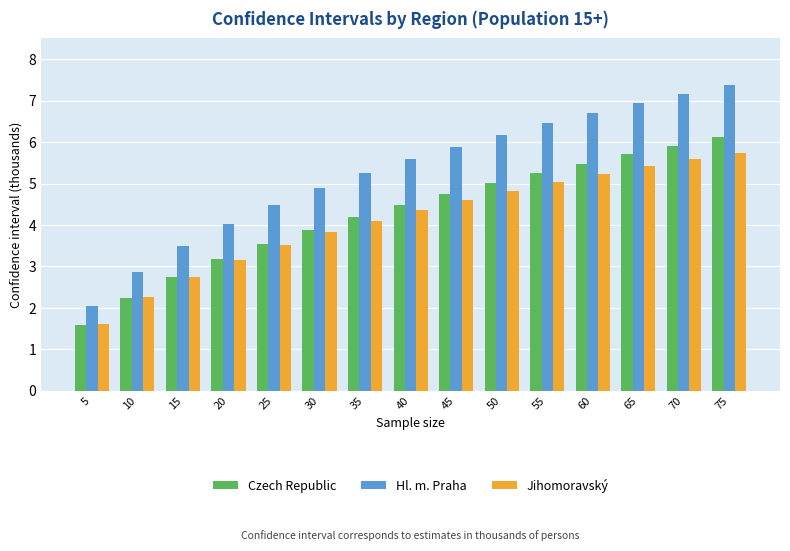

Reading left to right, list all the values displayed in this chart.

Czech Republic: 5=1.6	10=2.2	15=2.8	20=3.2	25=3.6	30=3.9	35=4.2	40=4.5	45=4.8	50=5.0	55=5.2	60=5.5	65=5.7	70=5.9	75=6.1
Hl. m. Praha: 5=2.0	10=2.9	15=3.5	20=4.0	25=4.5	30=4.9	35=5.2	40=5.6	45=5.9	50=6.2	55=6.4	60=6.7	65=6.9	70=7.2	75=7.4
Jihomoravský: 5=1.6	10=2.3	15=2.7	20=3.2	25=3.5	30=3.8	35=4.1	40=4.4	45=4.6	50=4.8	55=5.0	60=5.2	65=5.4	70=5.6	75=5.7